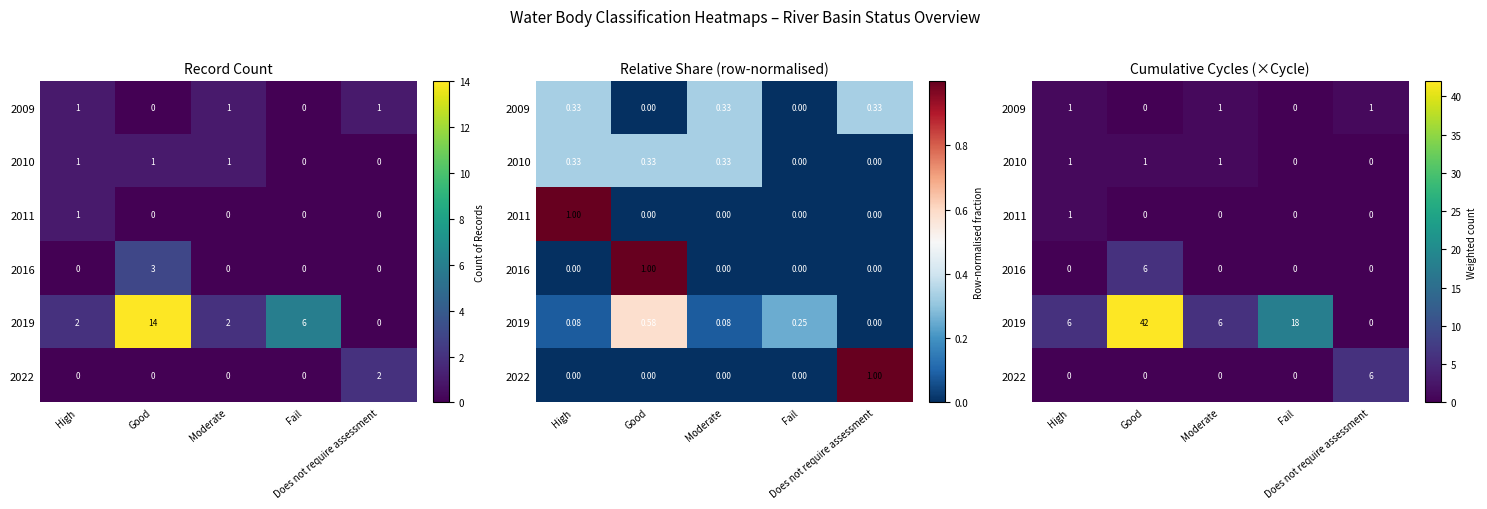

What is the difference between the maximum and minimum values in the 2010 series?

1